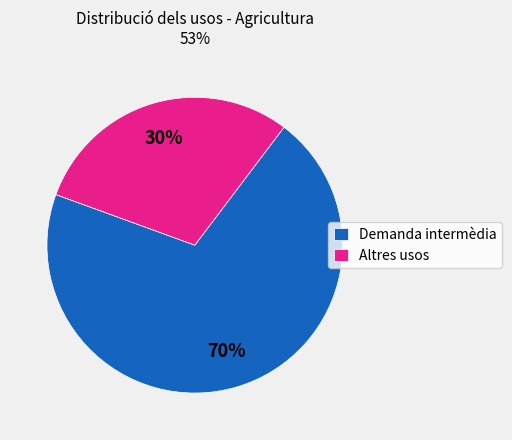

Rank the categories by value from lowest to highest.

Altres usos, Demanda intermèdia